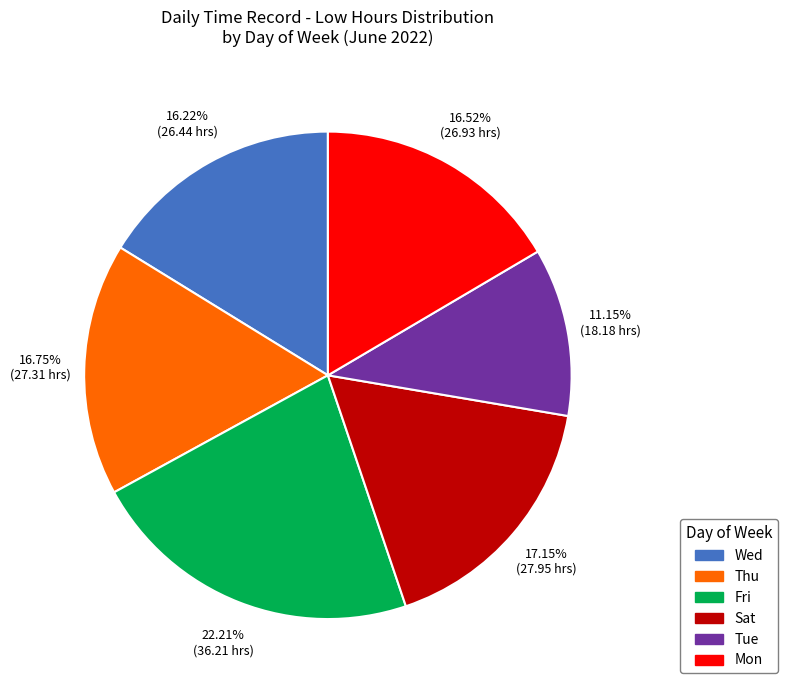

Is the sum of Thu and Tue greater than half?

No